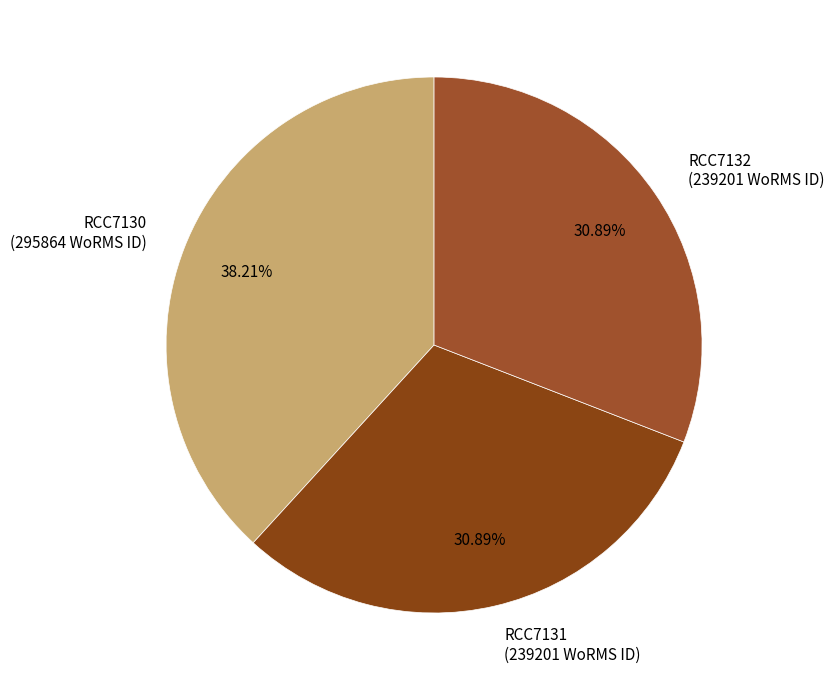

Is there a majority slice in this chart?

No